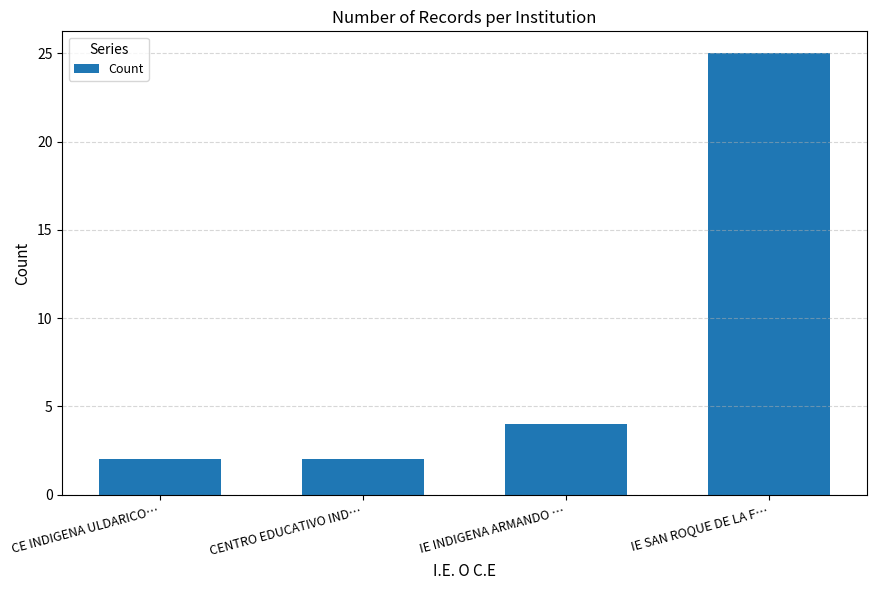

What position from the left is IE SAN ROQUE DE LA F…?

4